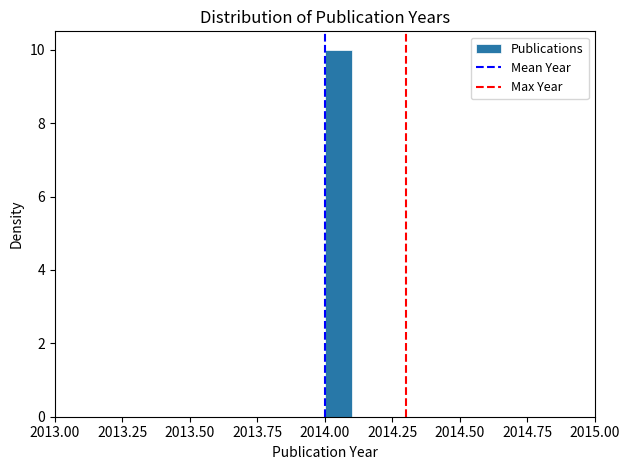

Read against the x-axis, roughly where is the centre of the tallest bar?

2014.05